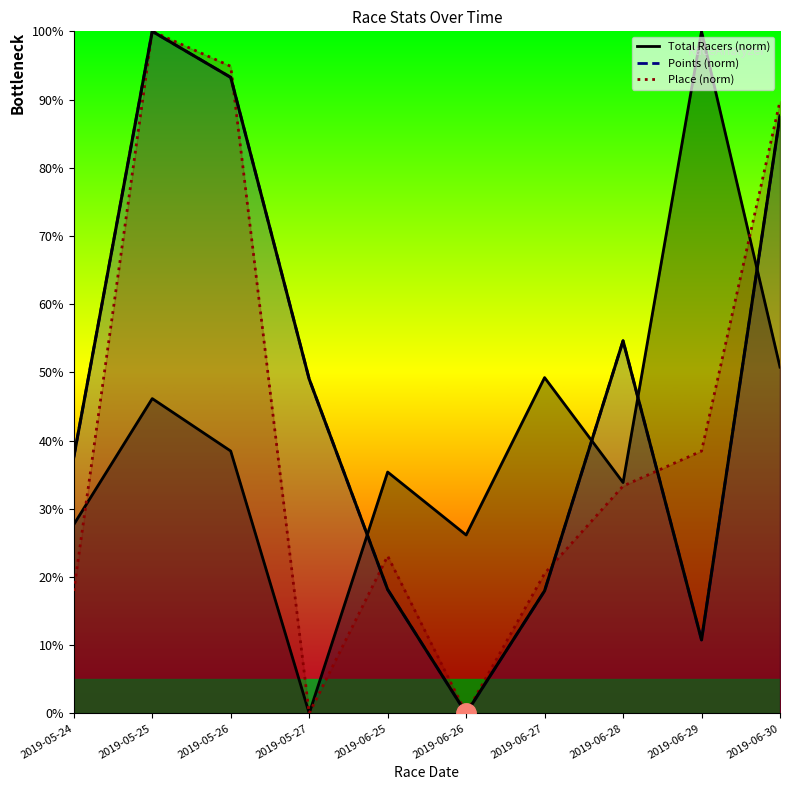

Between 2019-05-24 and 2019-06-29, which is larger?

2019-05-24